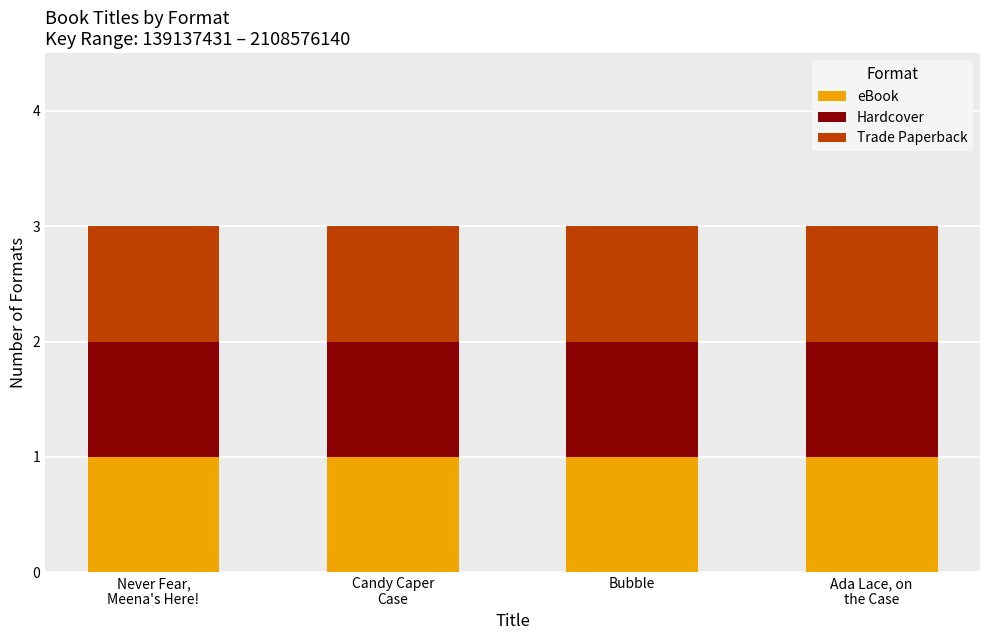

True or false: Hardcover has a value of 105397595 at Hardcover.

False